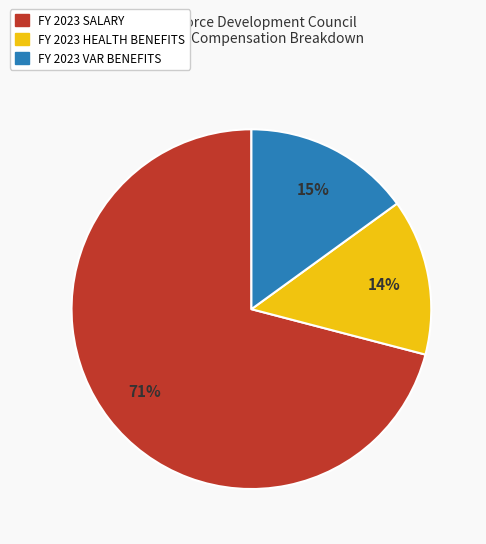

Is there any slice that represents more than half of the pie?

Yes